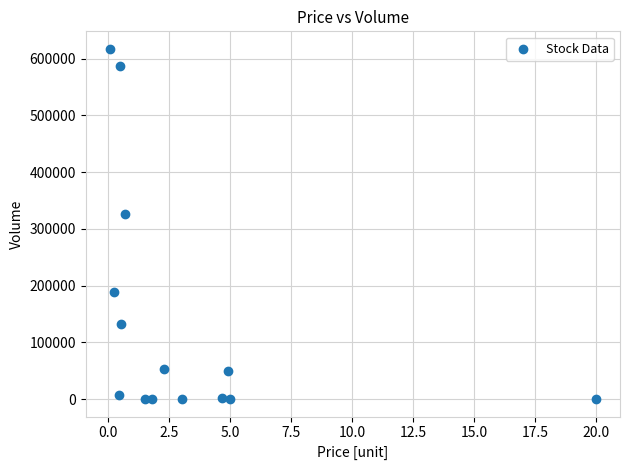

What Y value in the scatter plot is closest to 308658?

326416